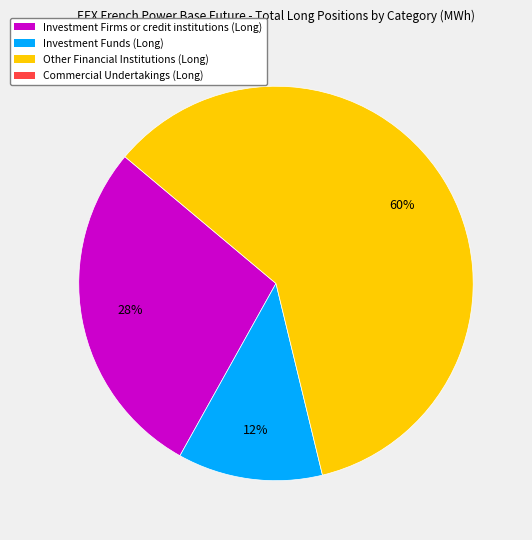

Does any single category account for the majority?

Yes